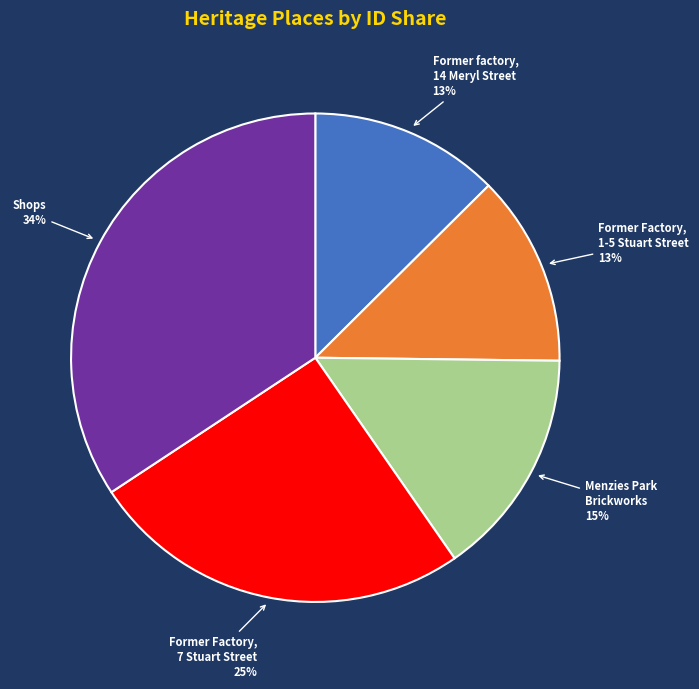

Which has a higher value, Former Factory, 1-5 Stuart Street or Shops?

Shops